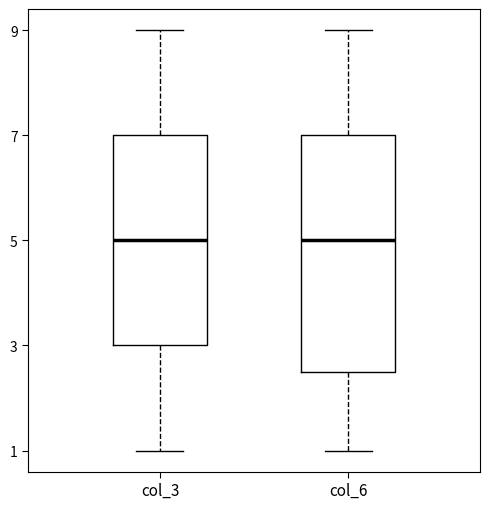

Where is the lower edge of the box for col_6 on the y-axis? The values are not printed on the chart, so give them approximately, as read against the axis.

2.6